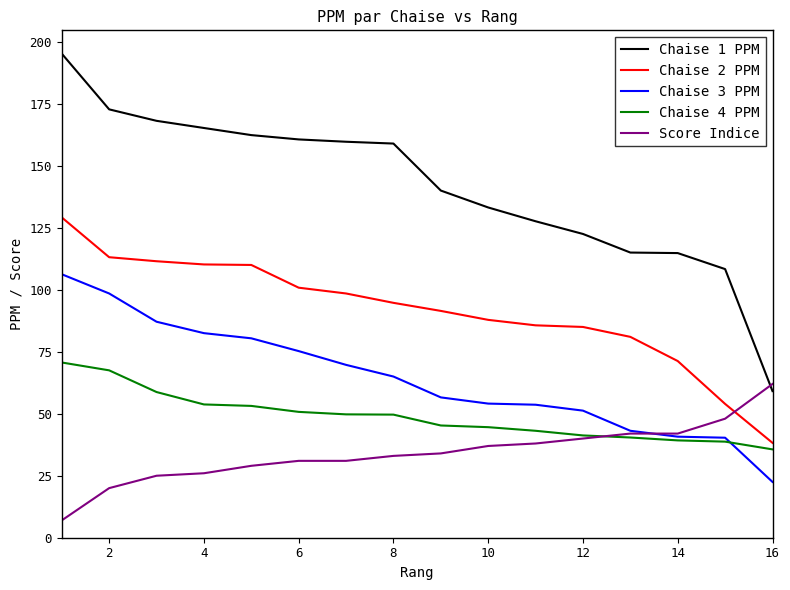

True or false: Chaise 3 PPM and Chaise 1 PPM intersect in this chart.

False